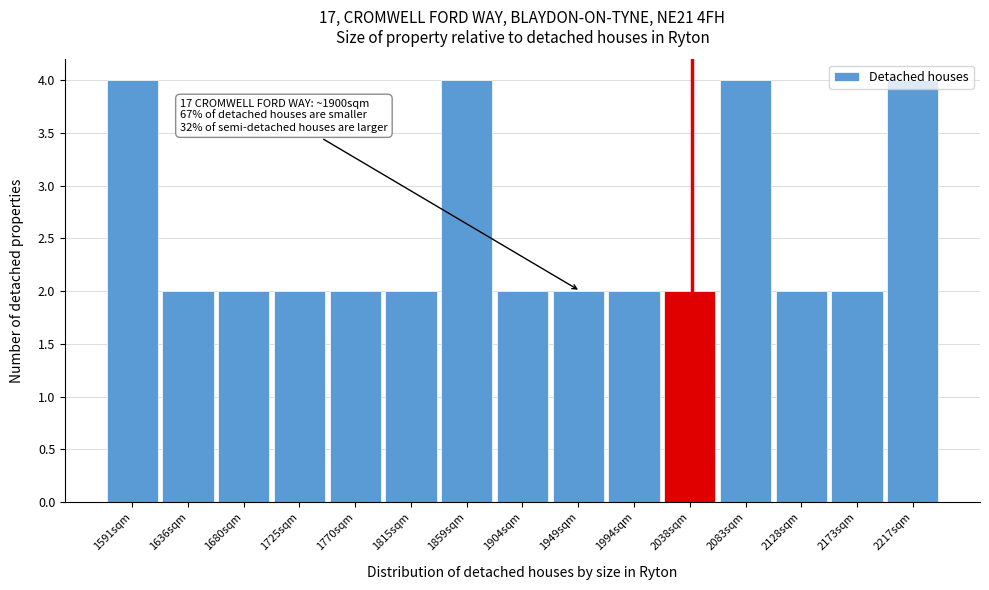

True or false: the data shows 1 at 2173sqm.

False